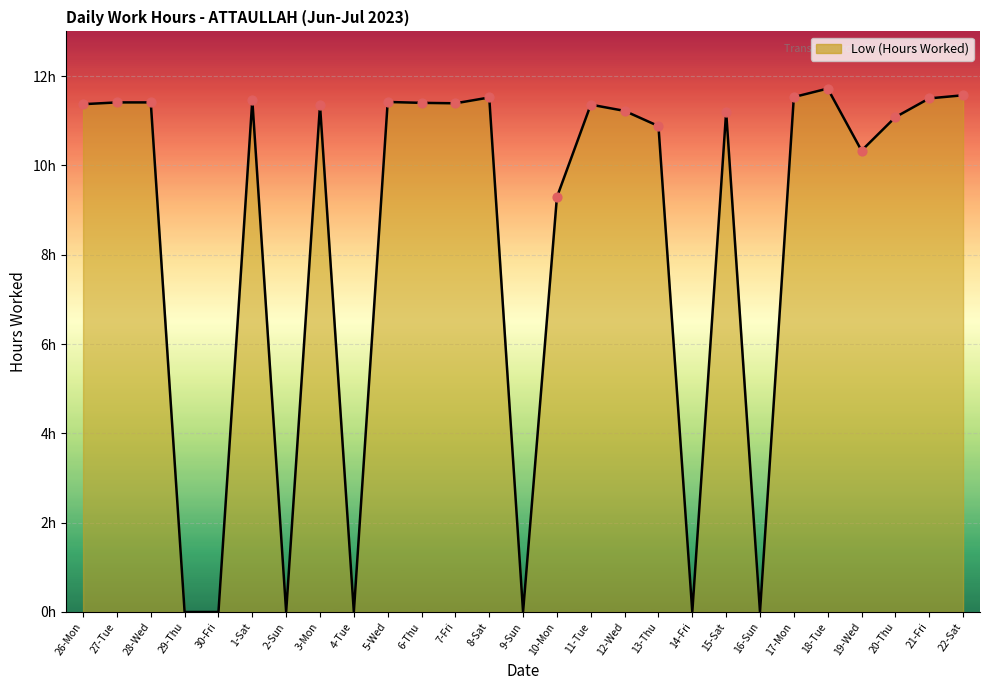

Approximately how many times larger is the value at 7-Fri compared to 27-Tue?

1.0